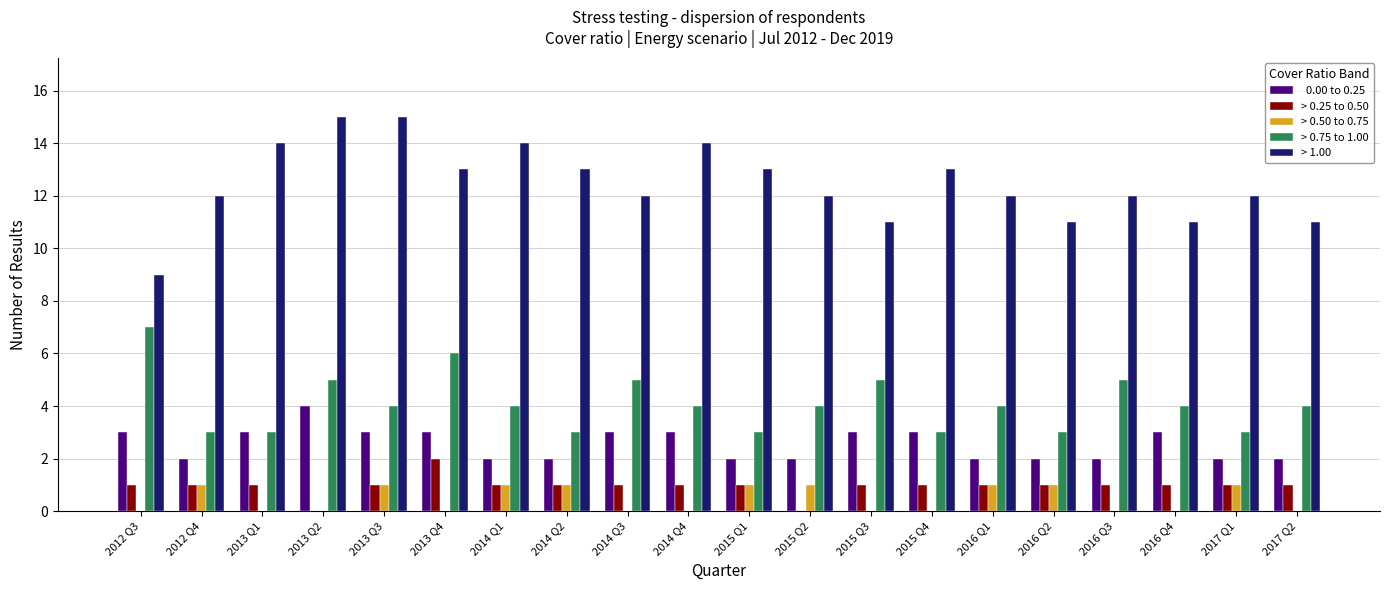

What is the maximum value shown in the chart?

15